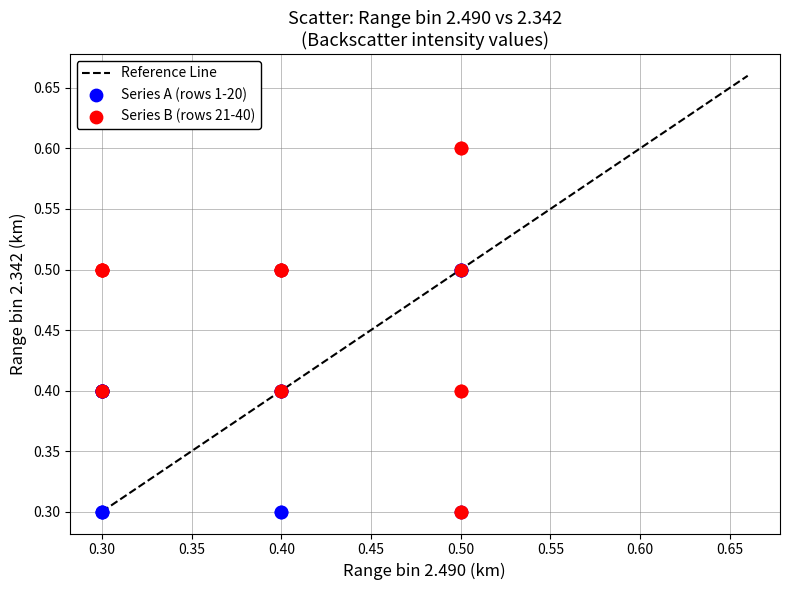

Which series has the widest spread of Y values?

Series B (rows 21-40)